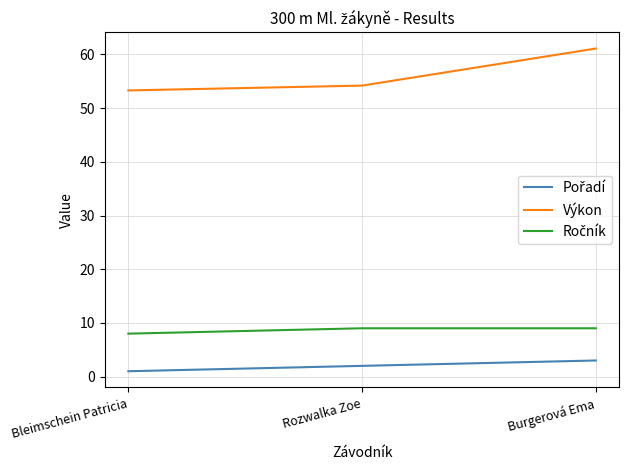

What is the highest value of the Výkon series?

61.1